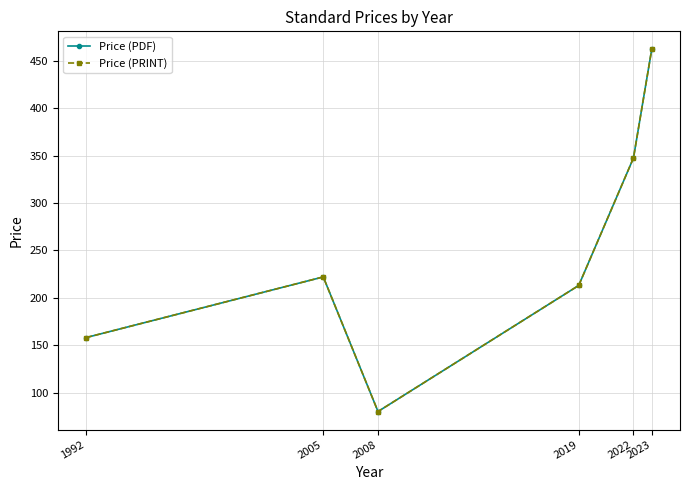

Is this an area chart (filled region under the line)?

No